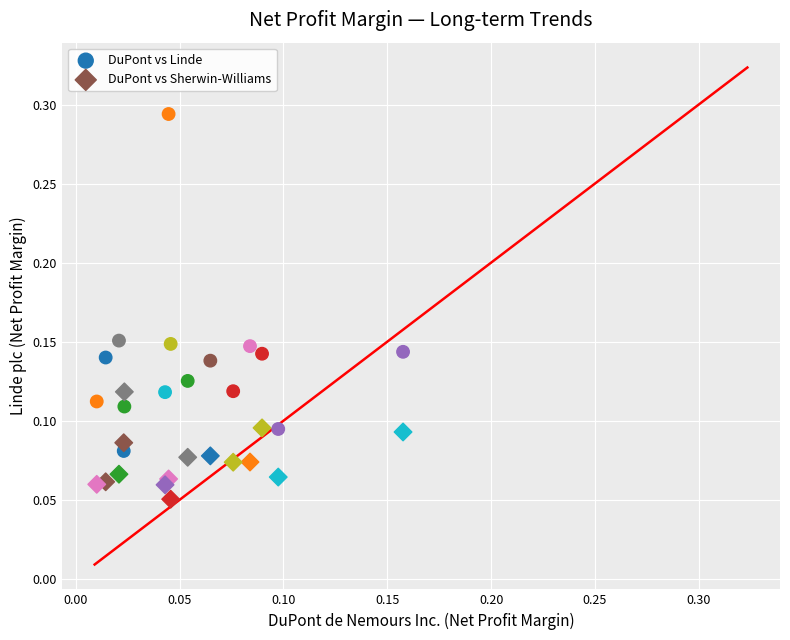

Which series contains the lowest Y value?

DuPont vs Sherwin-Williams